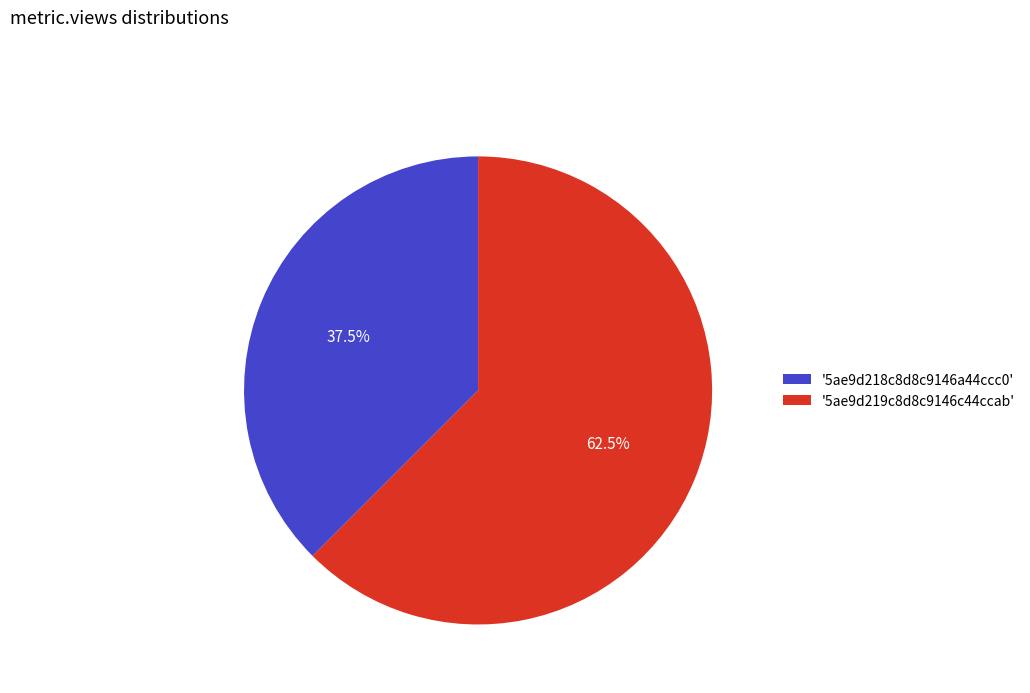

What percentage do '5ae9d218c8d8c9146a44ccc0' and '5ae9d219c8d8c9146c44ccab' together represent?

100.0%